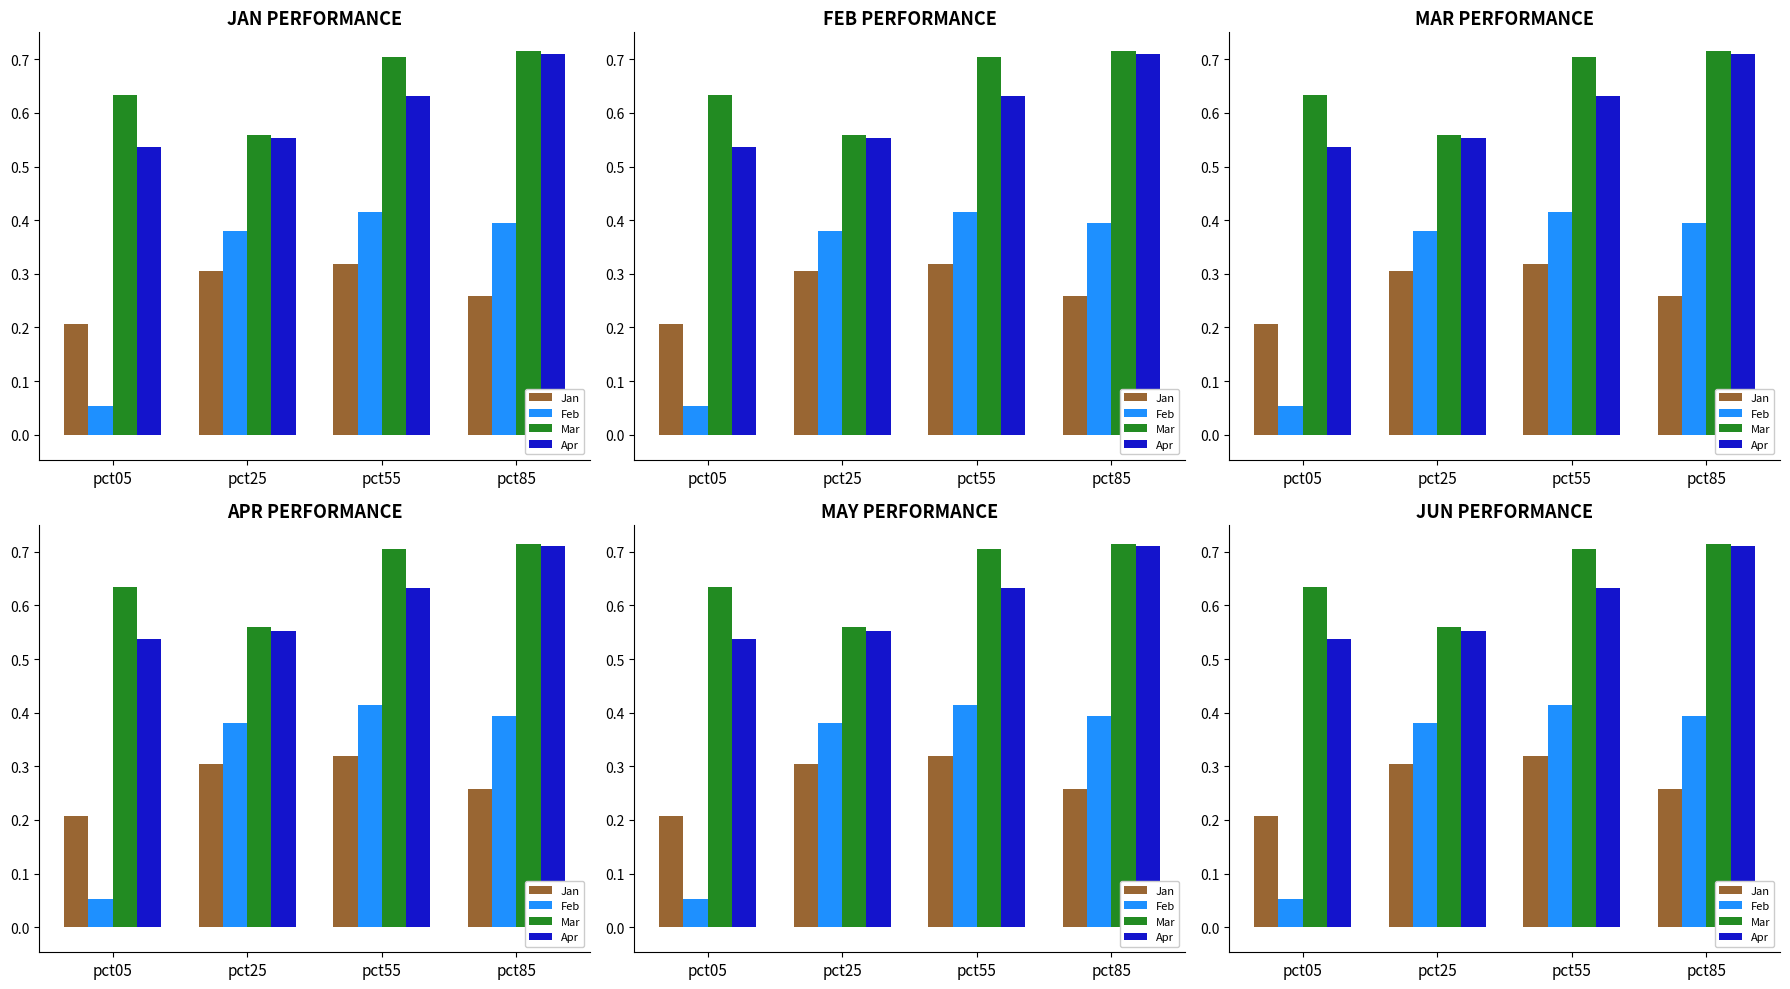

Between pct25 and pct85, which is larger?

pct25